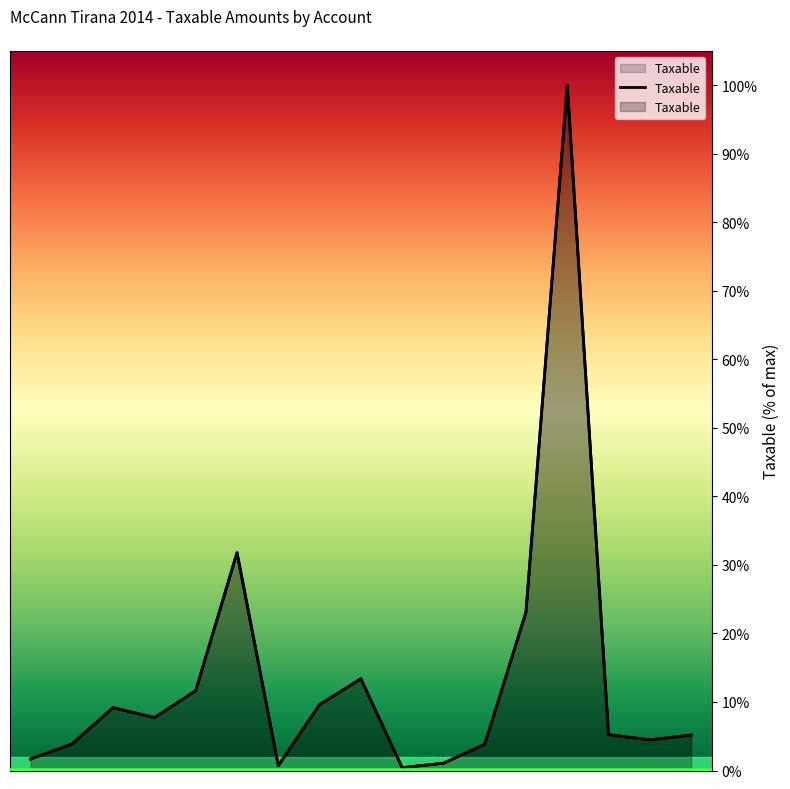

What is the label of the 2nd point from the right?

61146